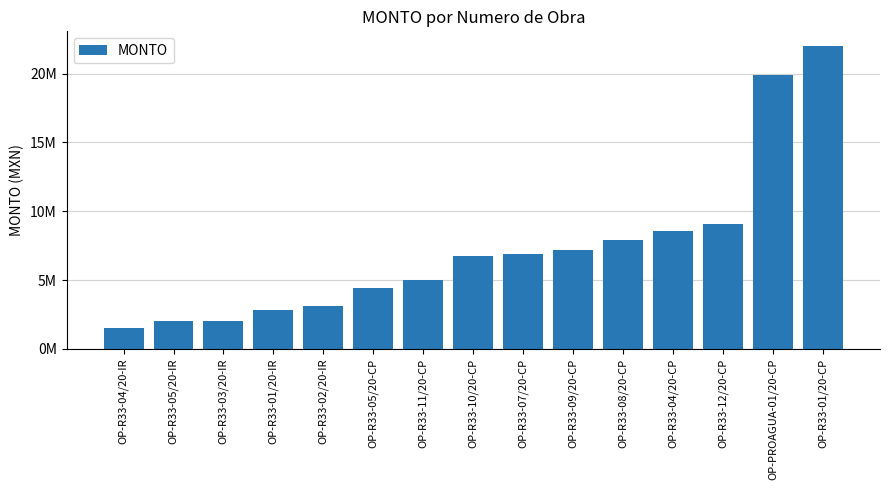

What is the sum of the values at OP-R33-07/20-CP and OP-R33-01/20-CP?

28854105.7